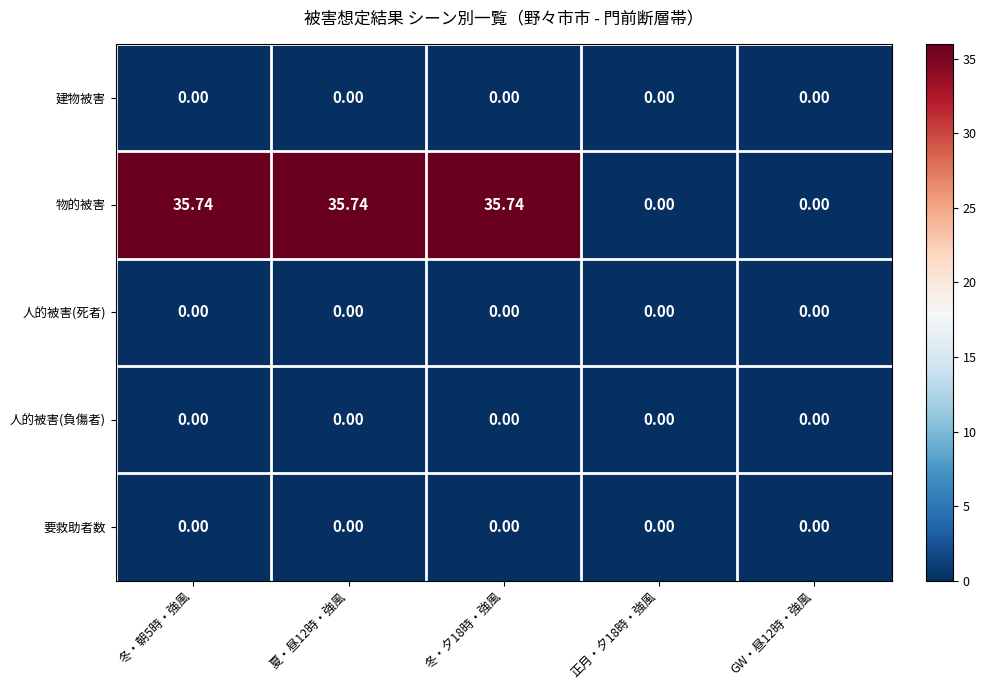

Between 冬・夕18時・強風 and 正月・夕18時・強風, which series saw the biggest shift?

物的被害